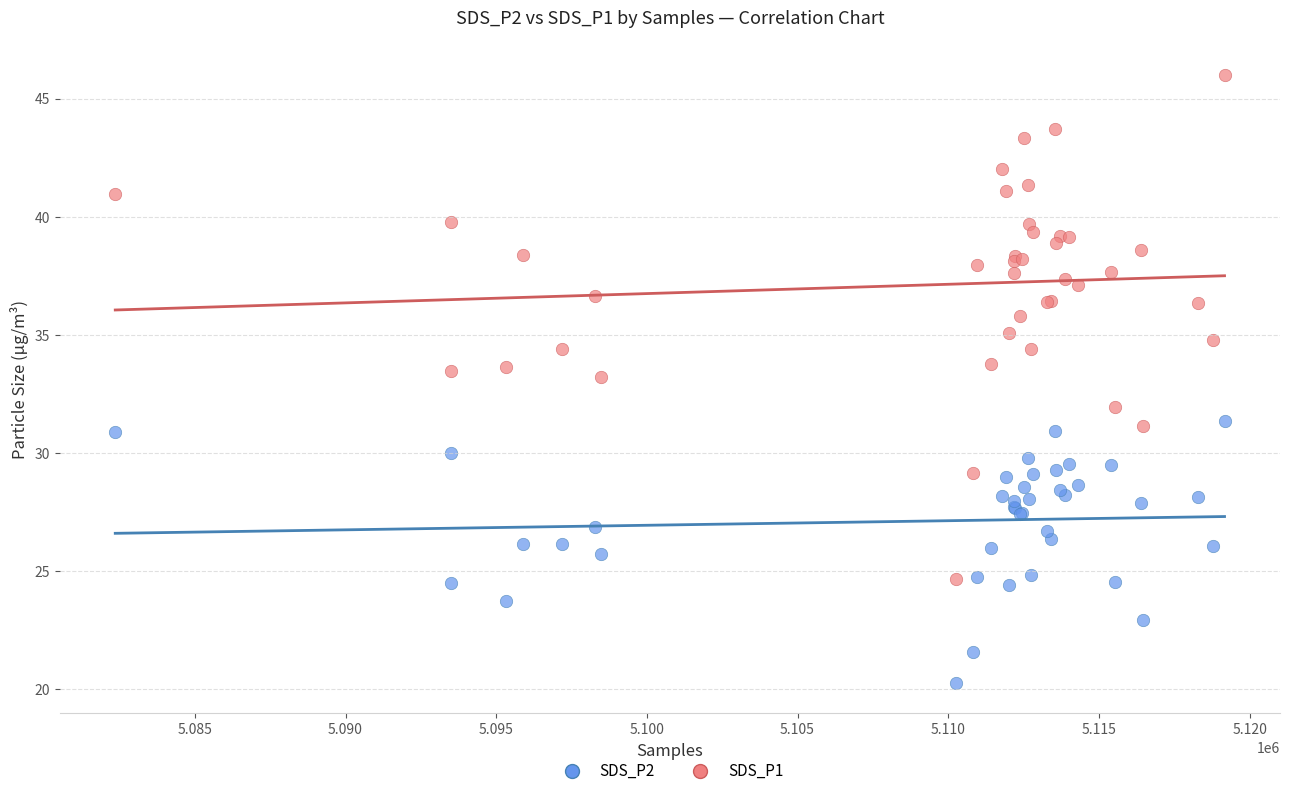

Which series contains the highest Y value?

SDS_P1